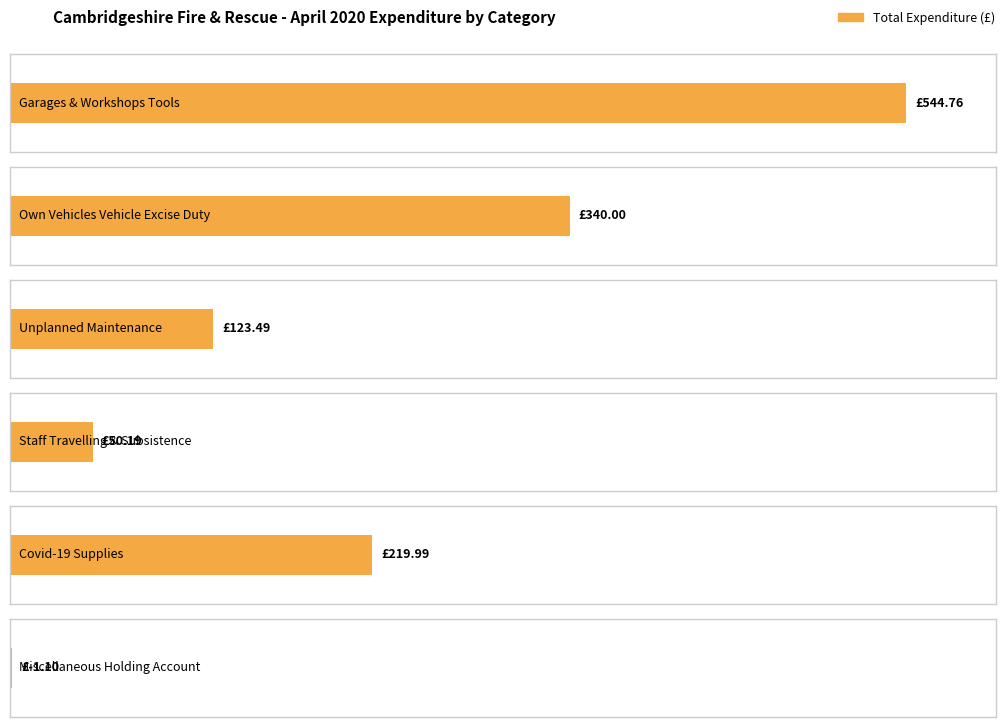

What position from the left is Own Vehicles Vehicle Excise Duty?

2